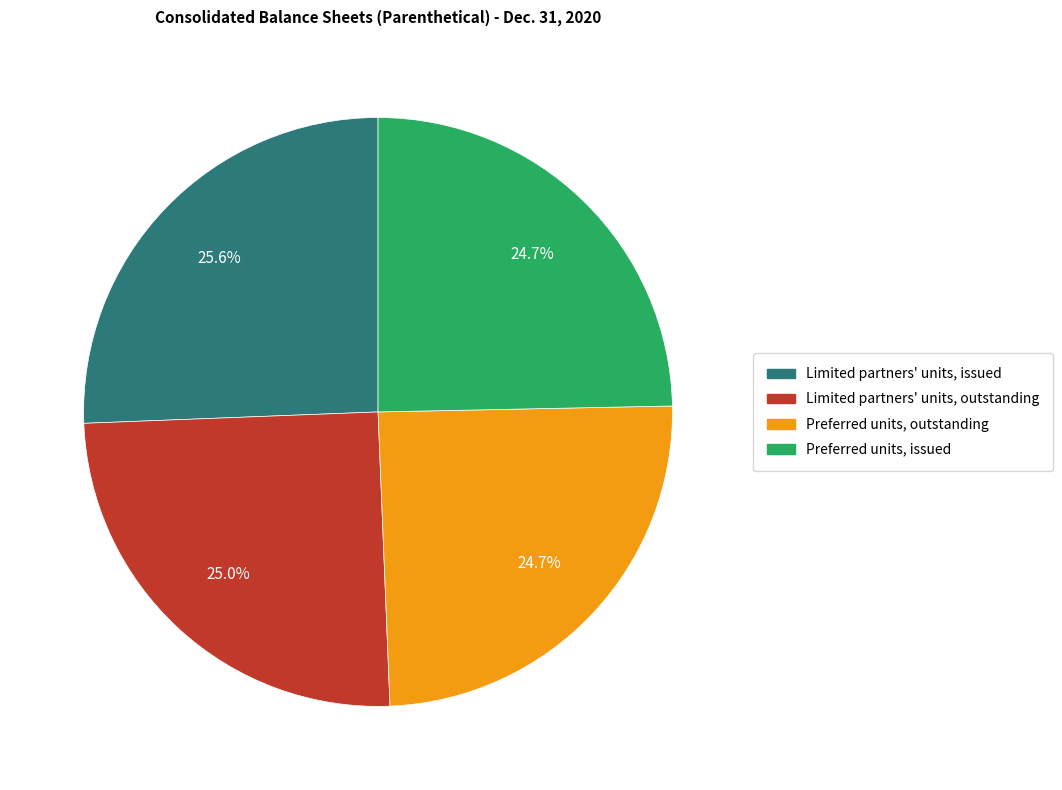

True or false: Preferred units, outstanding accounts for 35% of the total.

False